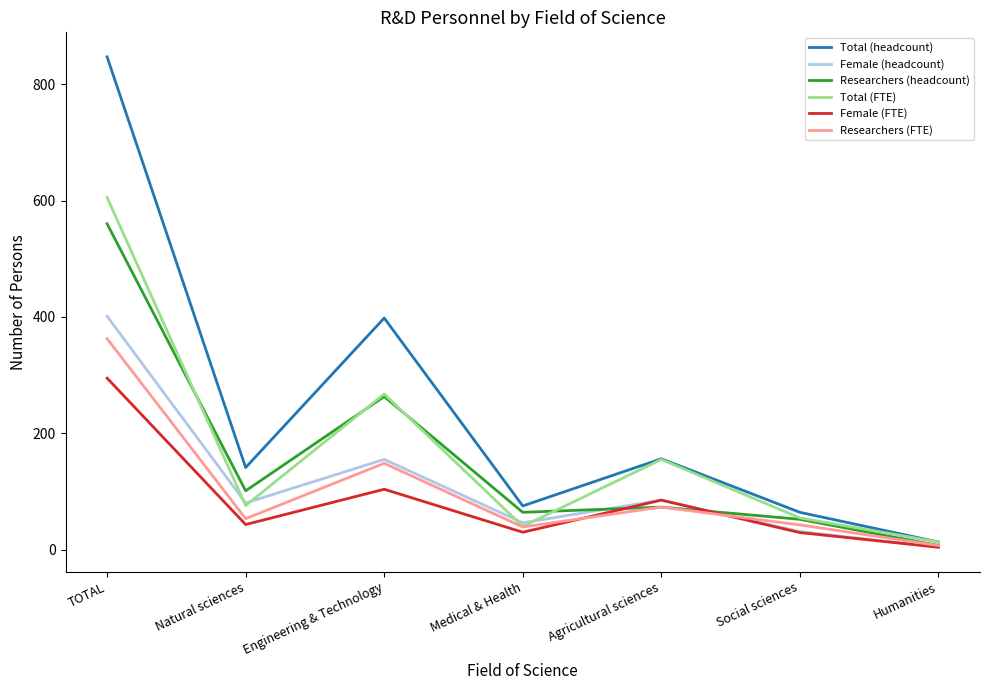

What position from the left is Agricultural sciences?

5